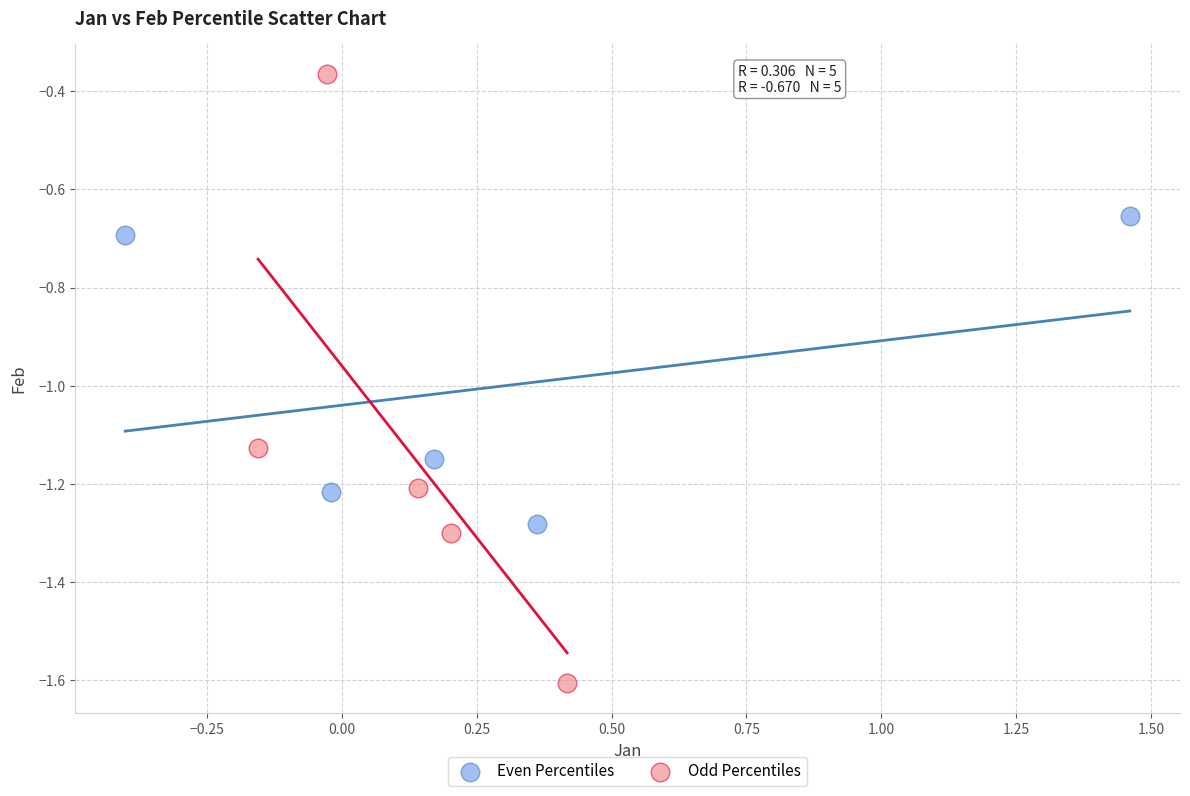

Which series reaches the maximum Y coordinate?

Odd Percentiles